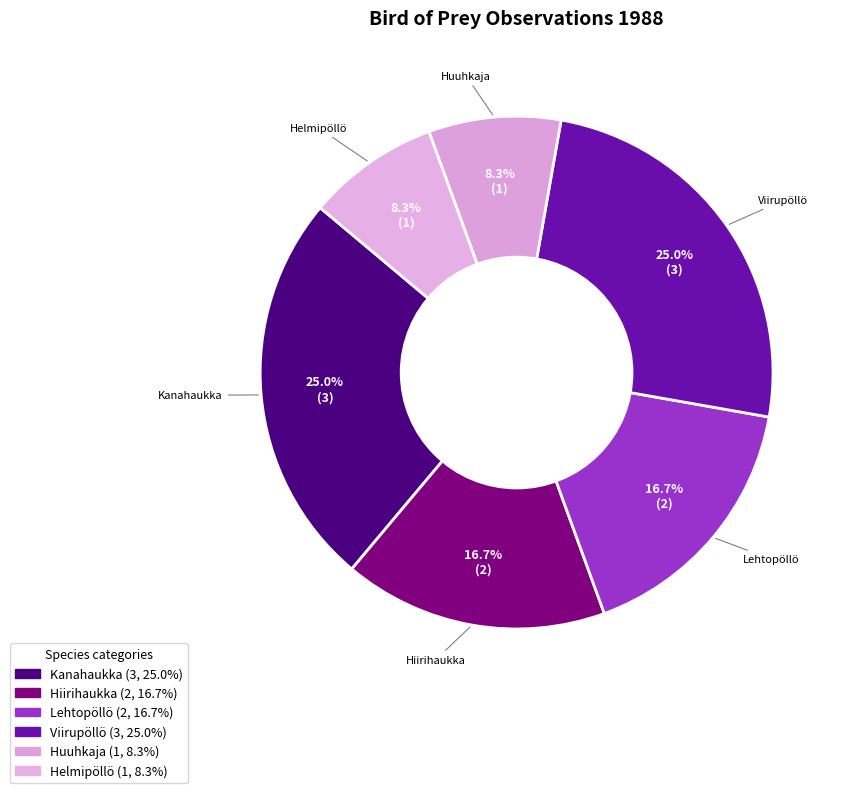

Between Viirupöllö and Lehtopöllö, which is larger?

Viirupöllö